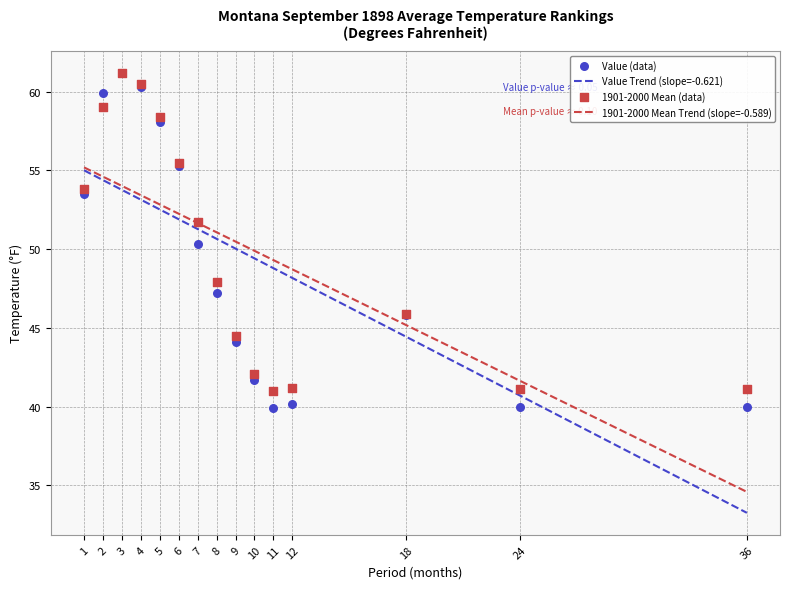

At how many categories does at least one series exceed 55?

6